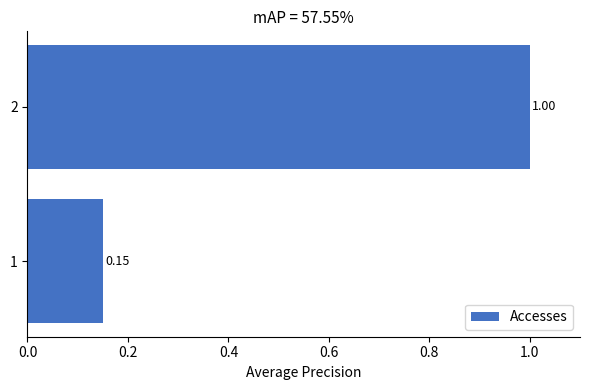

What is the difference between the maximum and minimum values?

0.8